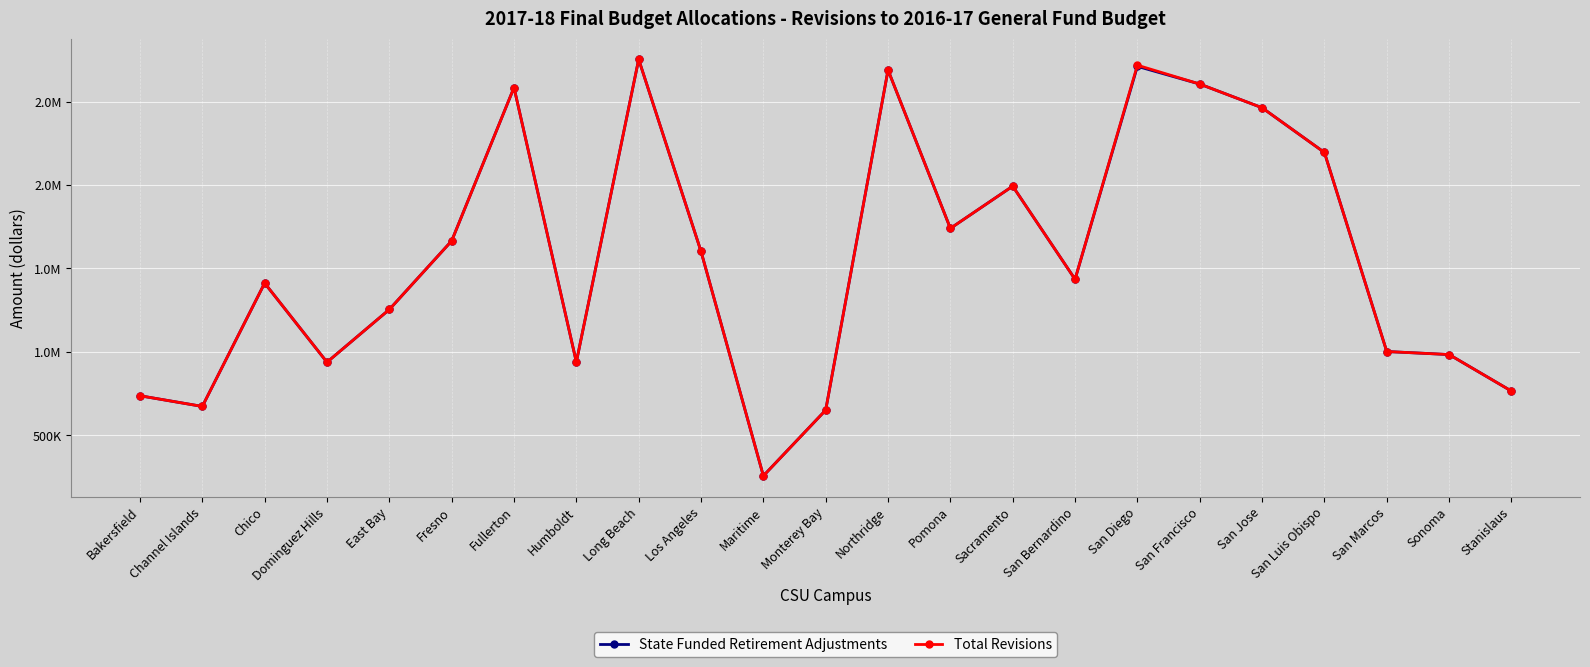

Does the chart have visible grid lines?

Yes